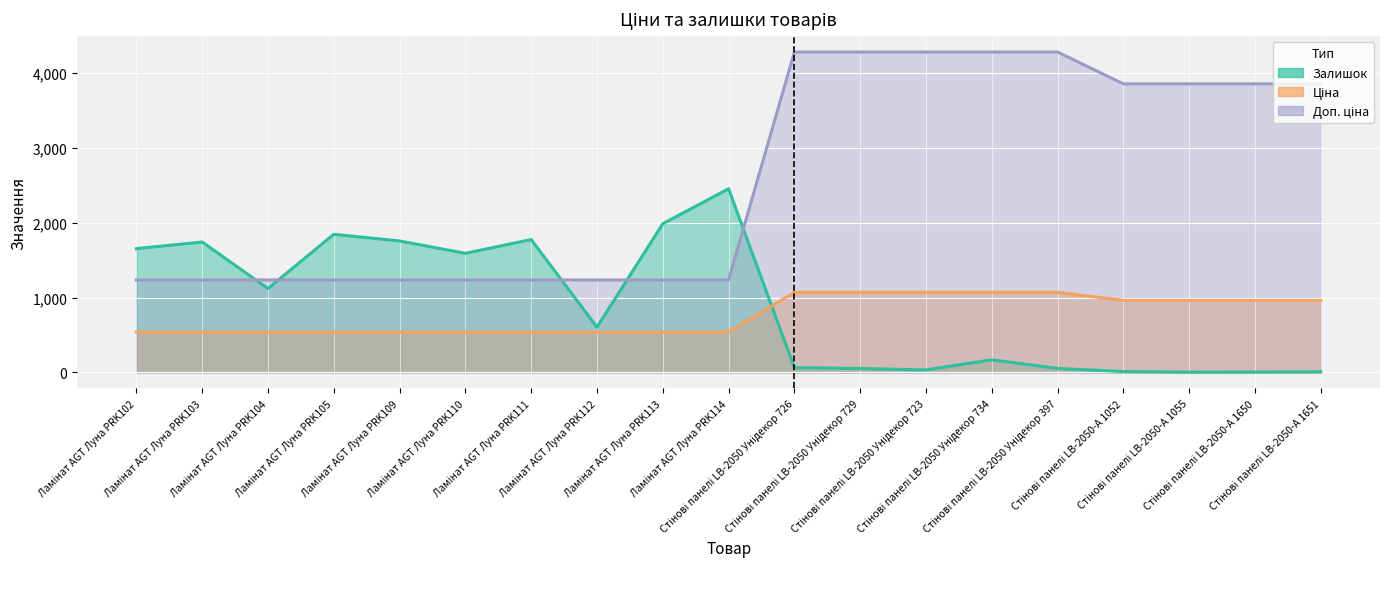

What is the highest value of the Залишок series?

2453.0